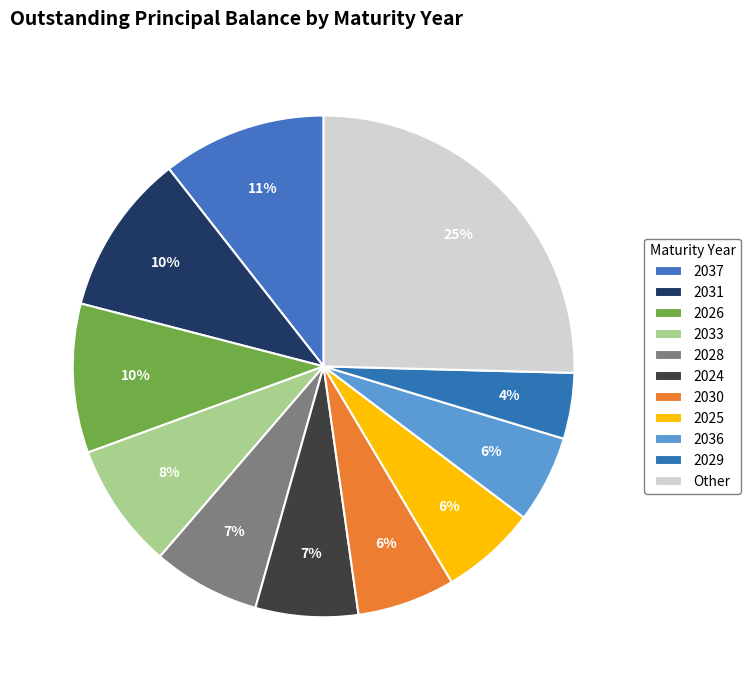

Which slice is the largest?

2037